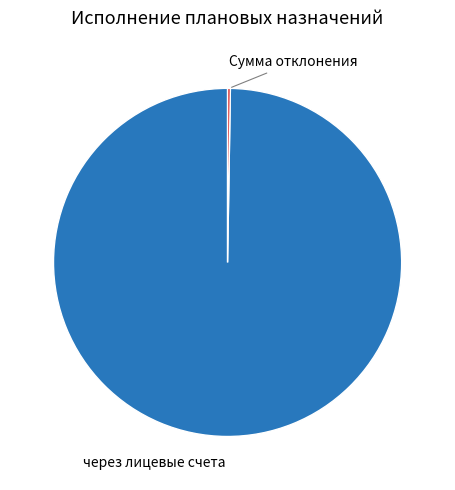

Which category accounts for the majority?

через лицевые счета